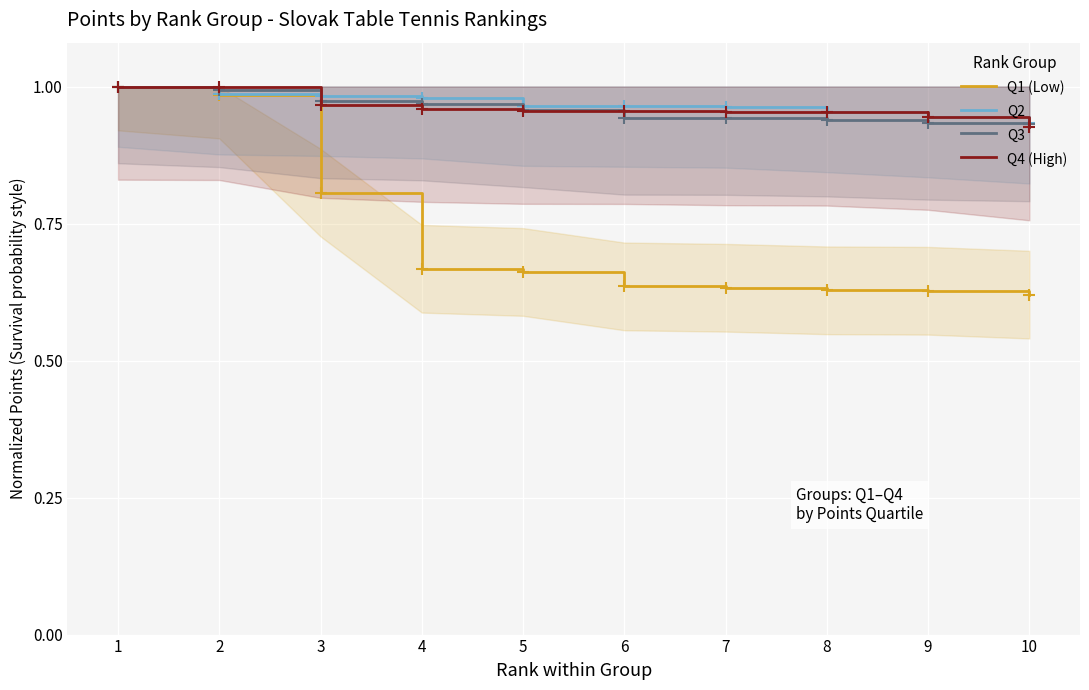

Between 7 and 5, which is larger?

5